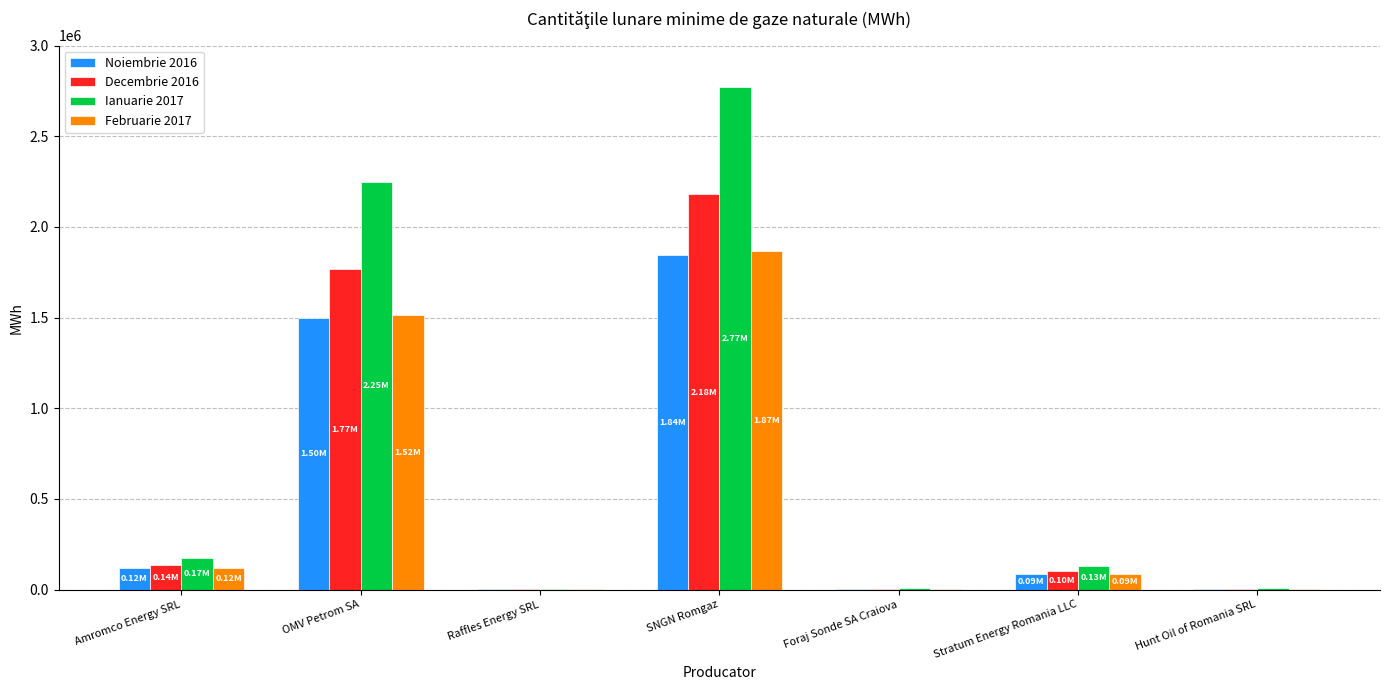

Which series has the largest total across all categories?

Ianuarie 2017